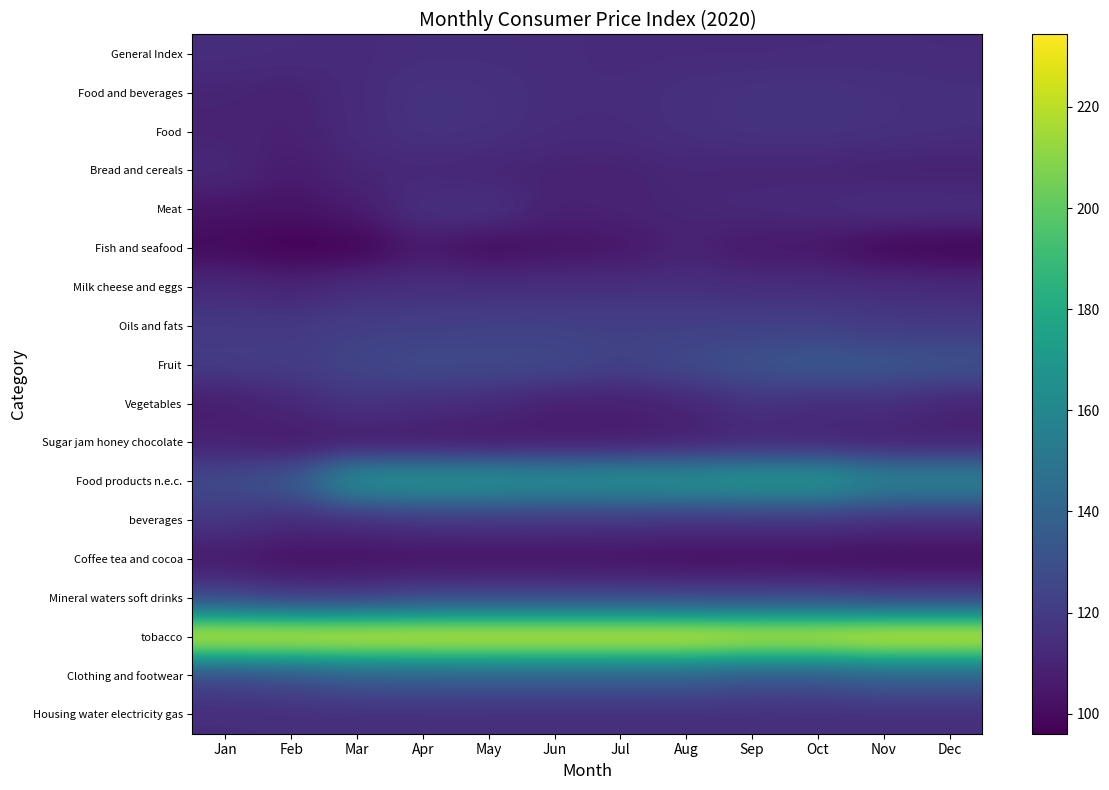

Which series has the widest spread of values?

Food products n.e.c.